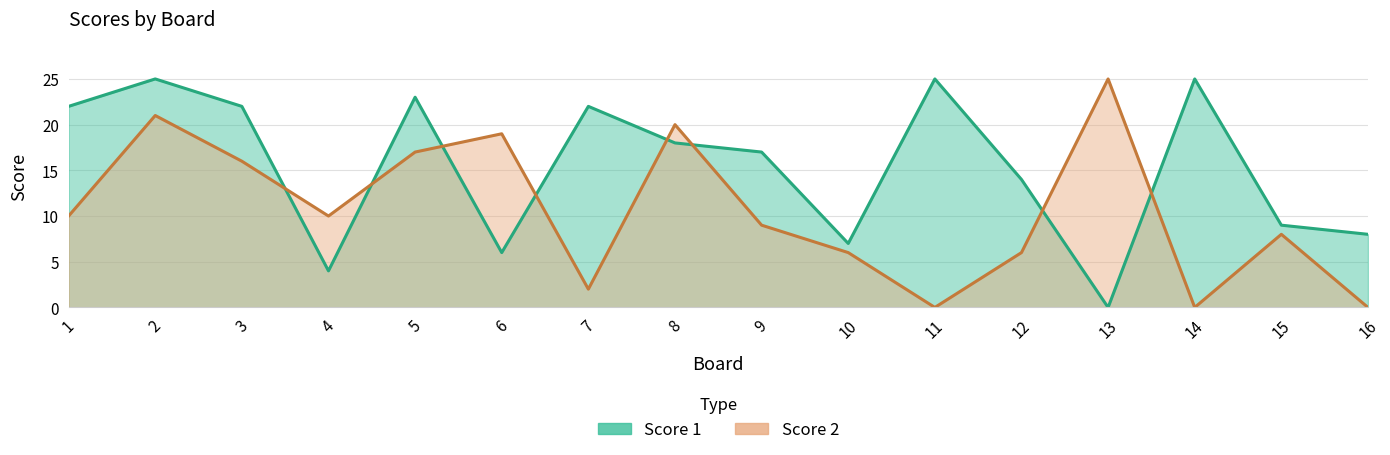

What is the average value of the Score 1 series?

15